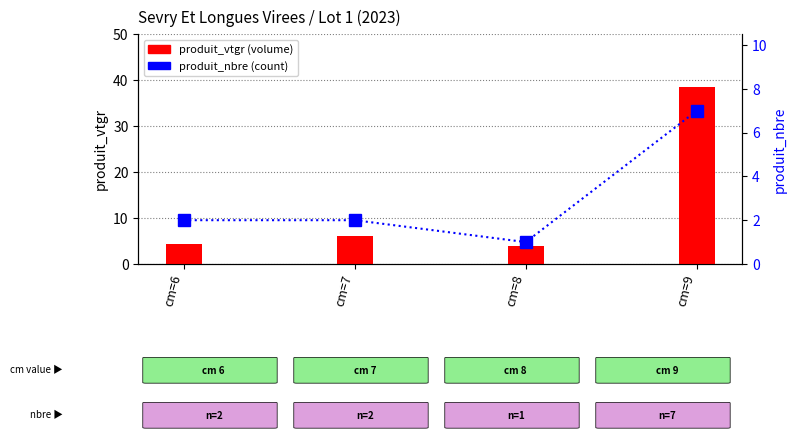

At which label does produit_vtgr reach its minimum?

cm=8